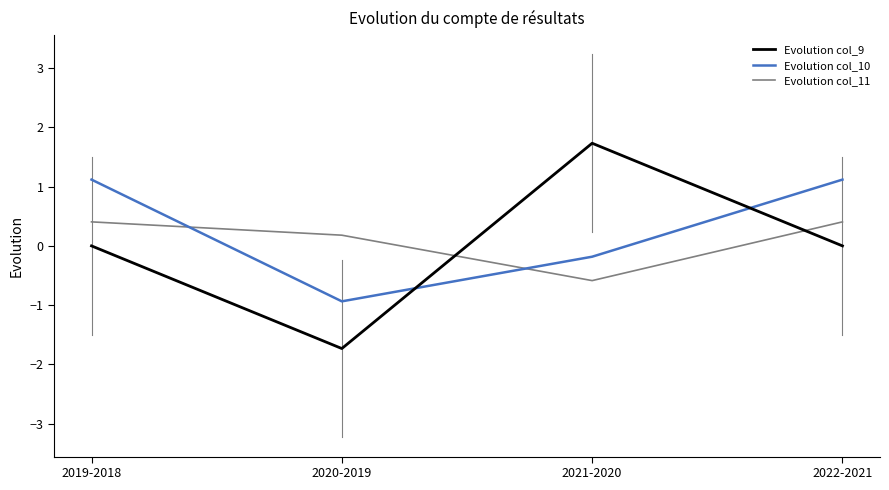

How many series are shown in this chart?

3